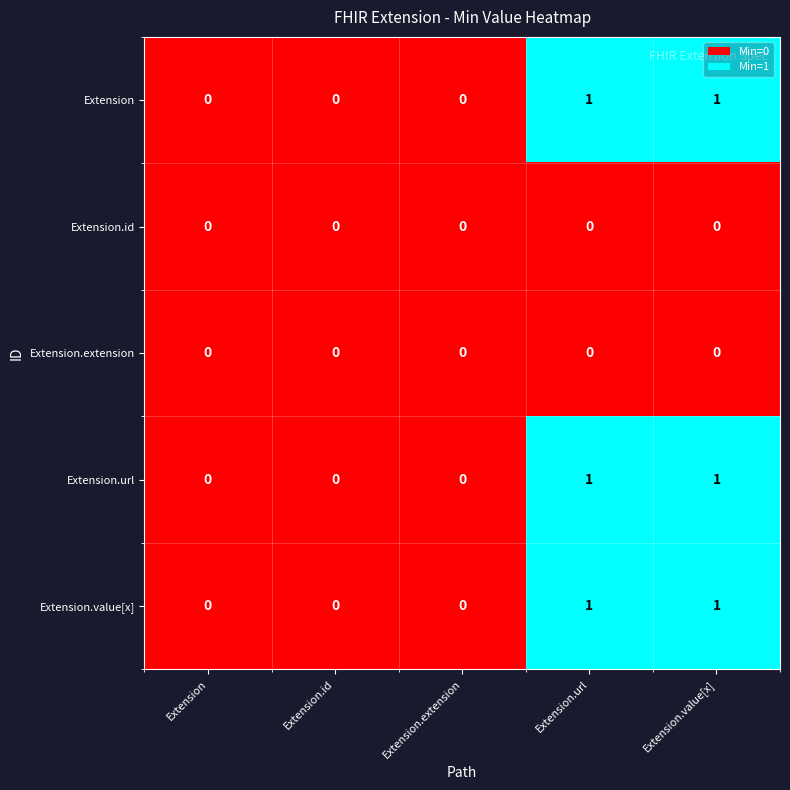

How many categories are shown in the chart?

5